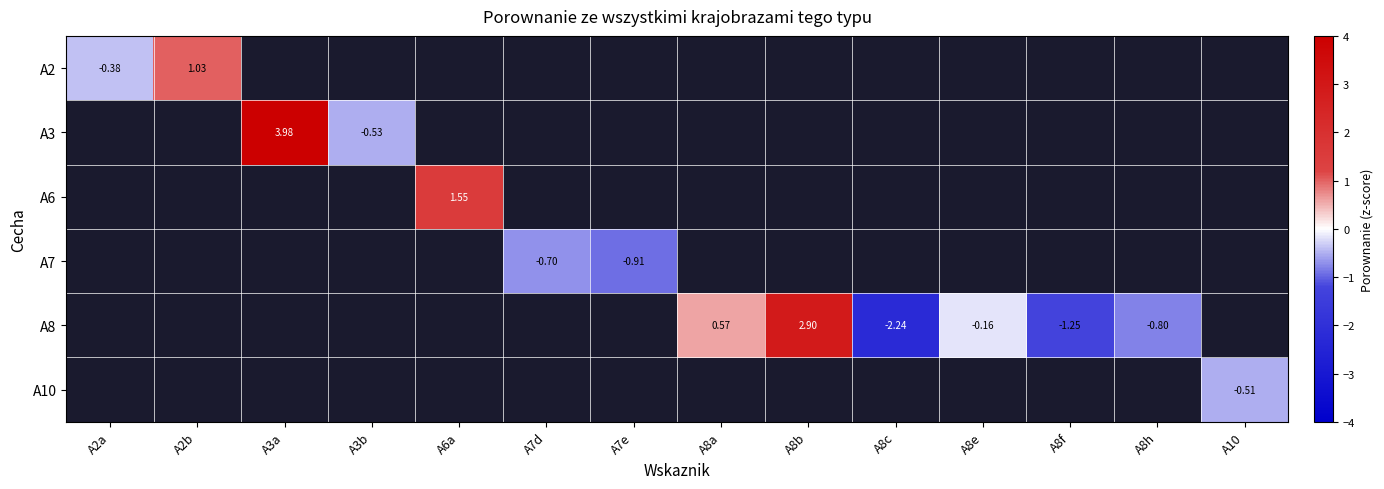

The A7 series shows -0.7 at A7d. True or false?

True